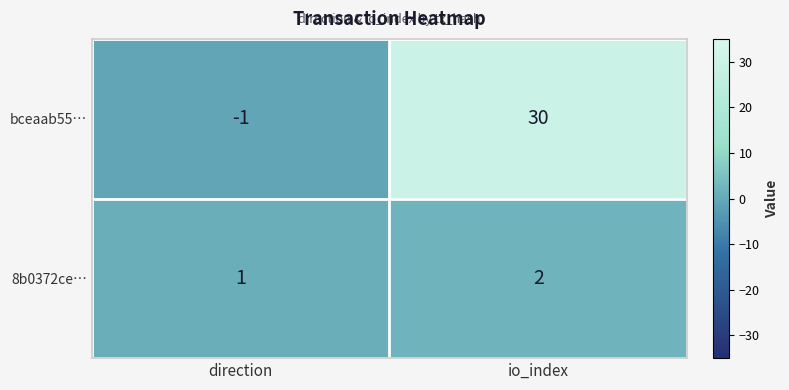

Is it true that bceaab55… equals 30 at io_index?

True